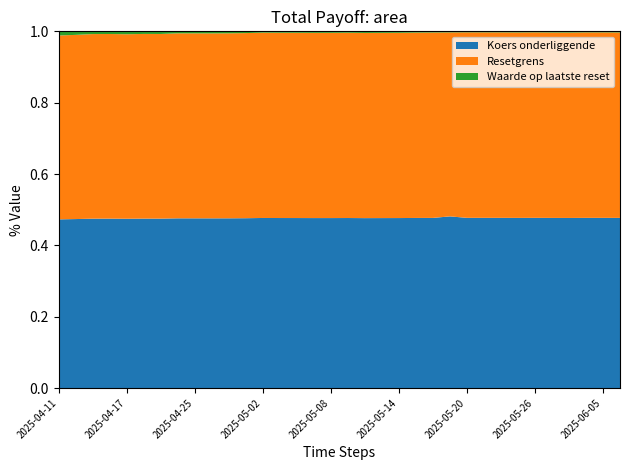

Reading left to right, transcribe all the data shown in this chart.

Waarde op laatste reset: 4.1	3.6	2.8	2.7	3.0	2.7	2.7	2.1	2.1	2.1	2.1	1.9	1.4	1.5	1.5	1.6	1.6	1.5	1.7	1.6	1.6	1.3	1.2	1.1	1.1	1.1	1.1	1.2	1.1	1.2	1.3	1.1	1.1	1.2
Resetgrens: 183.5	186.0	189.9	190.4	188.8	190.6	190.4	194.7	194.5	194.2	194.9	196.8	201.9	200.5	200.0	198.9	199.2	200.5	197.6	198.5	199.3	202.0	203.4	198.4	202.6	202.3	202.0	200.5	202.2	199.4	198.4	200.9	200.9	200.0
Koers onderliggende: 168.3	170.6	174.3	174.7	173.2	174.9	174.7	178.6	178.4	178.2	178.8	180.6	185.2	183.9	183.5	182.5	182.7	183.9	181.3	182.1	182.8	185.4	186.6	185.1	185.9	185.6	185.3	183.9	185.5	183.0	182.0	184.3	184.3	183.5